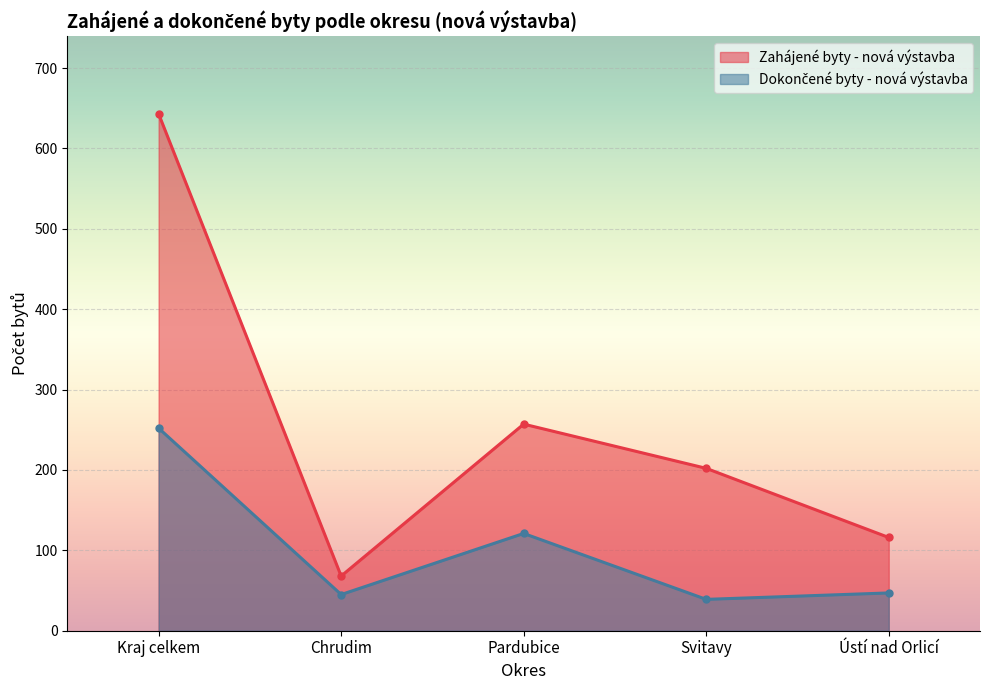

Rank the series by their maximum value, from highest to lowest.

Zahájené byty - nová výstavba, Dokončené byty - nová výstavba